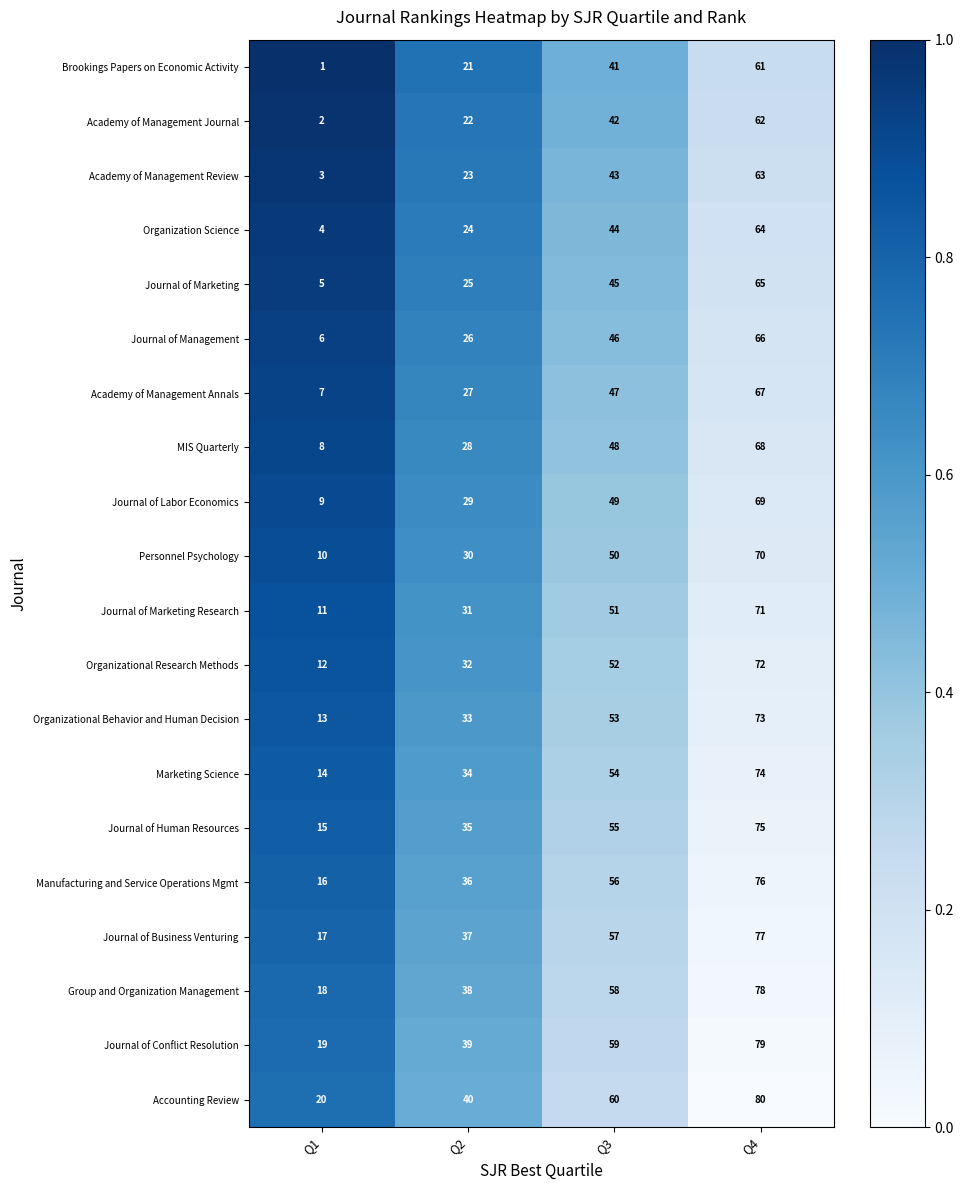

Is the value of Personnel Psychology at Q1 greater than the value of Brookings Papers on Economic Activity at Q1?

Yes